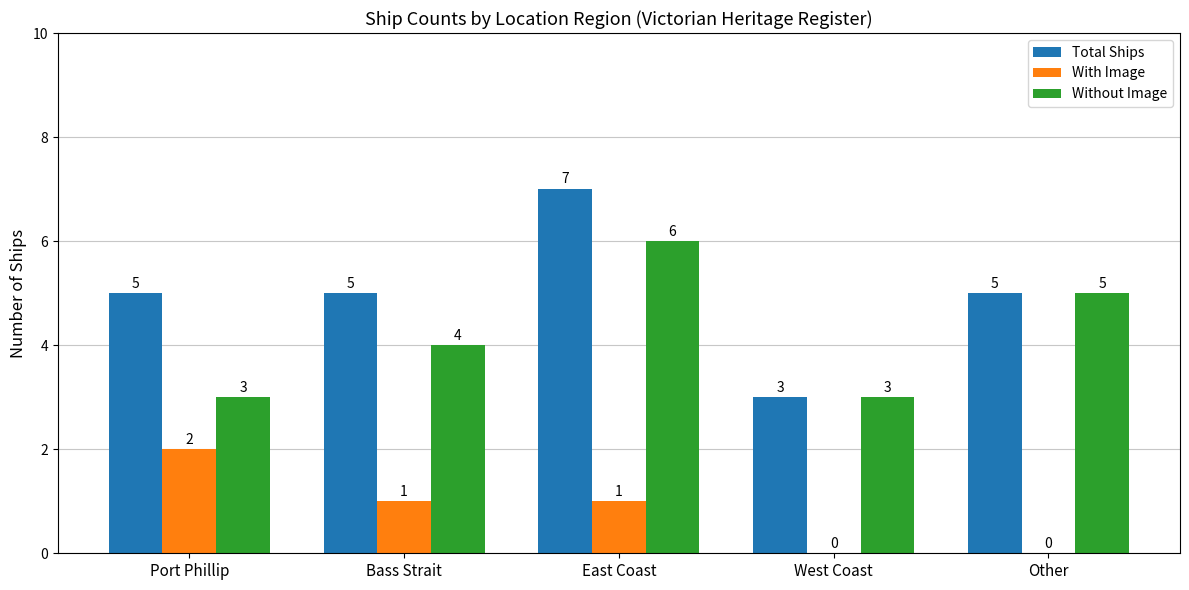

What is the sum of all With Image values?

4